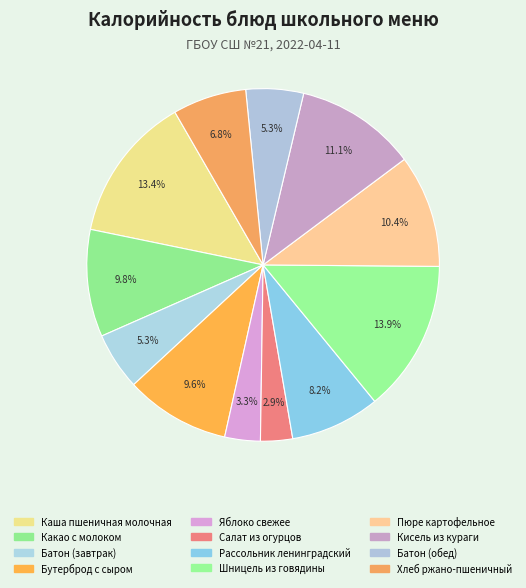

Count the number of slices in the pie.

12